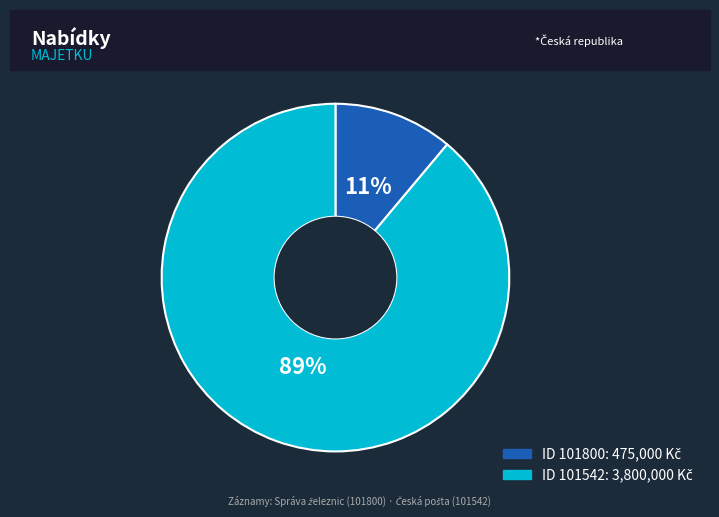

To the nearest percent, what is the difference between the largest and smallest slice percentages?

78%